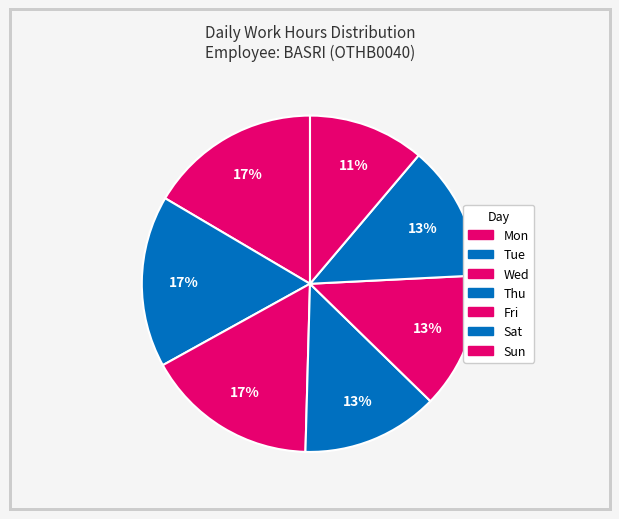

Rank the categories by value from highest to lowest.

Tue, Wed, Mon, Thu, Fri, Sat, Sun